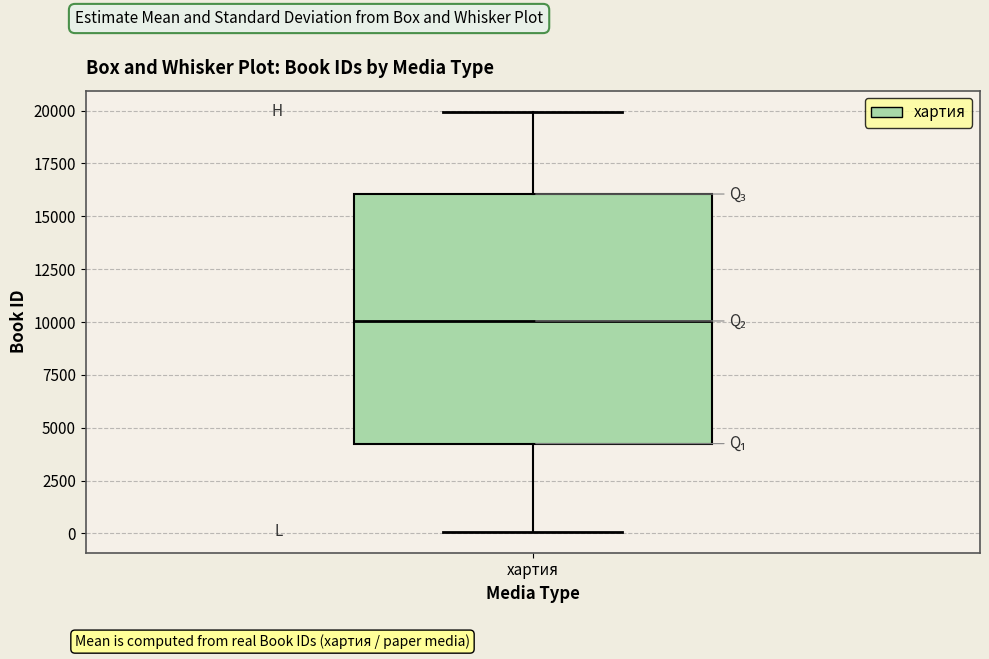

Where is the upper edge of the box for хартия on the y-axis? The values are not printed on the chart, so give them approximately, as read against the axis.

16000